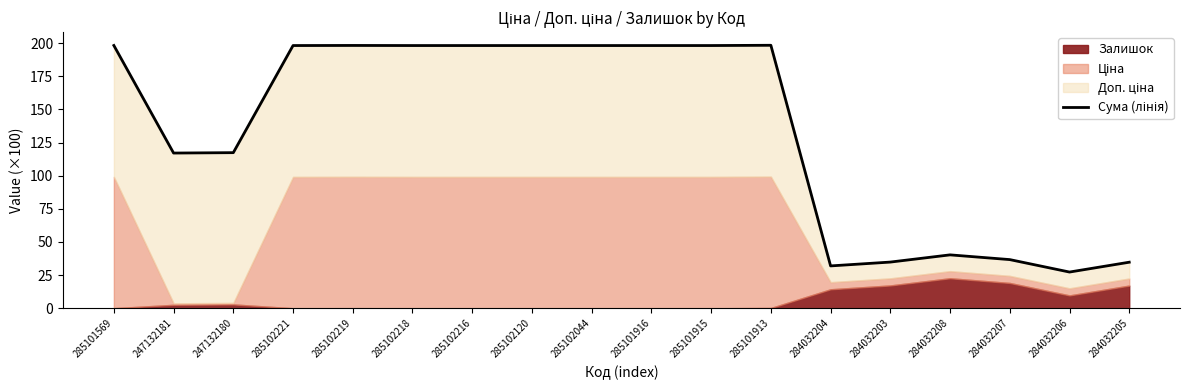

The chart shows a value of 115.8 at 285101569. True or false?

False